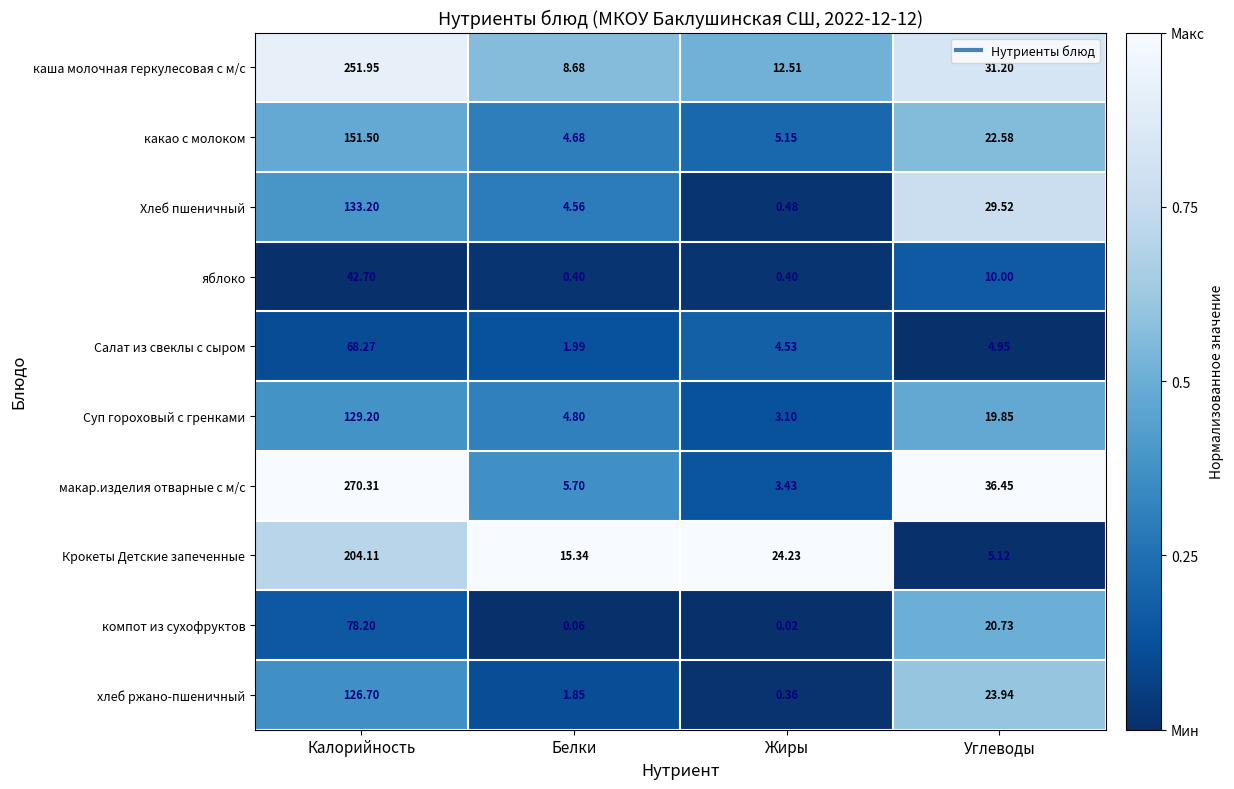

Where is Хлеб пшеничный nearest to the value 66?

Углеводы